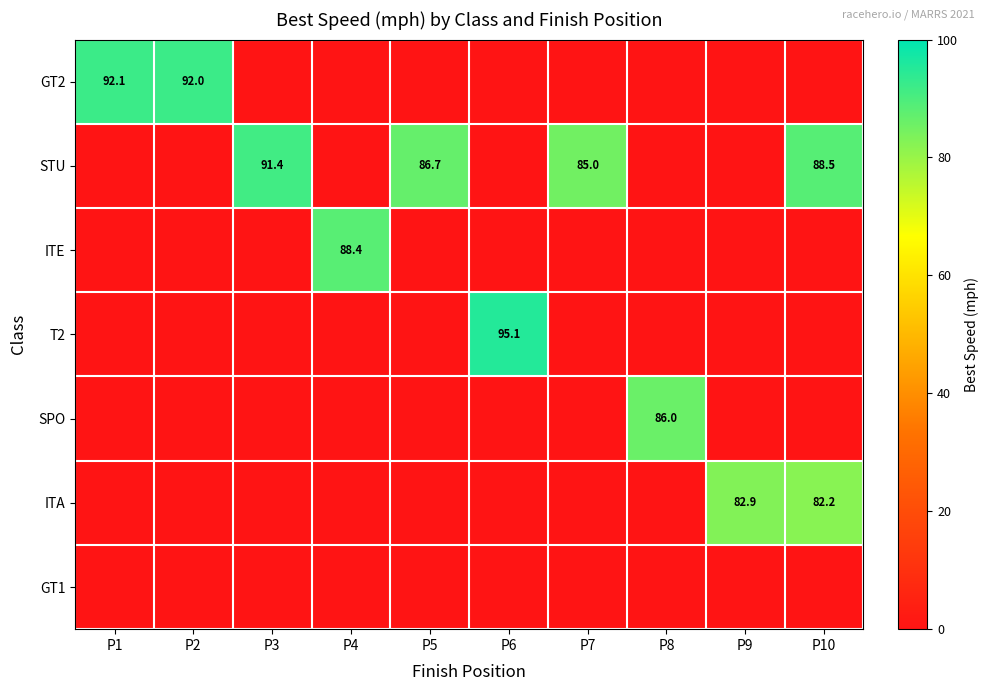

The STU series shows 91.4 at P3. True or false?

True